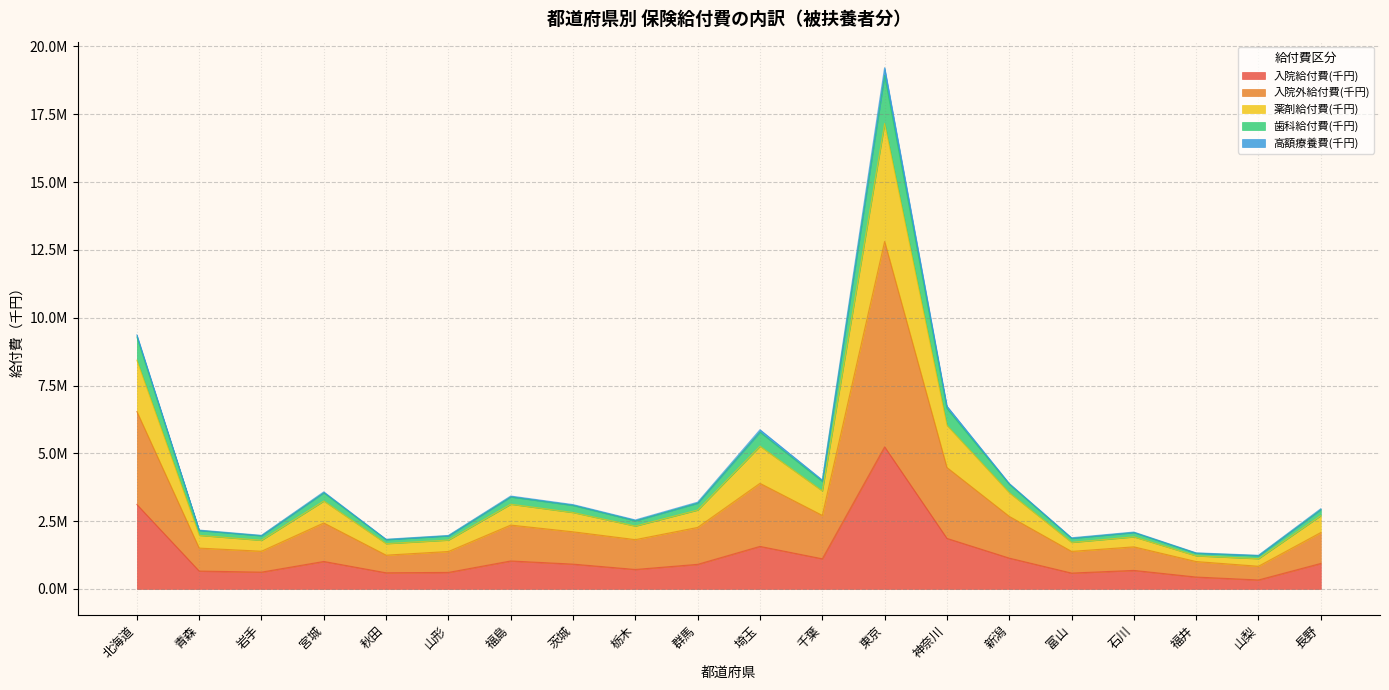

True or false: 歯科給付費(千円) has more than 1 points higher than both neighbors.

True